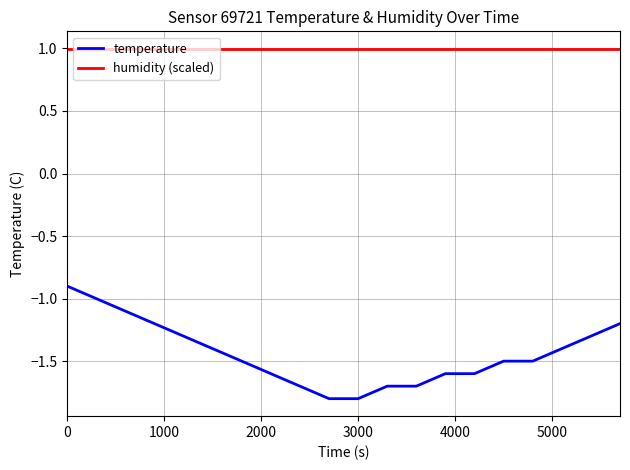

Which series has the widest spread of values?

temperature